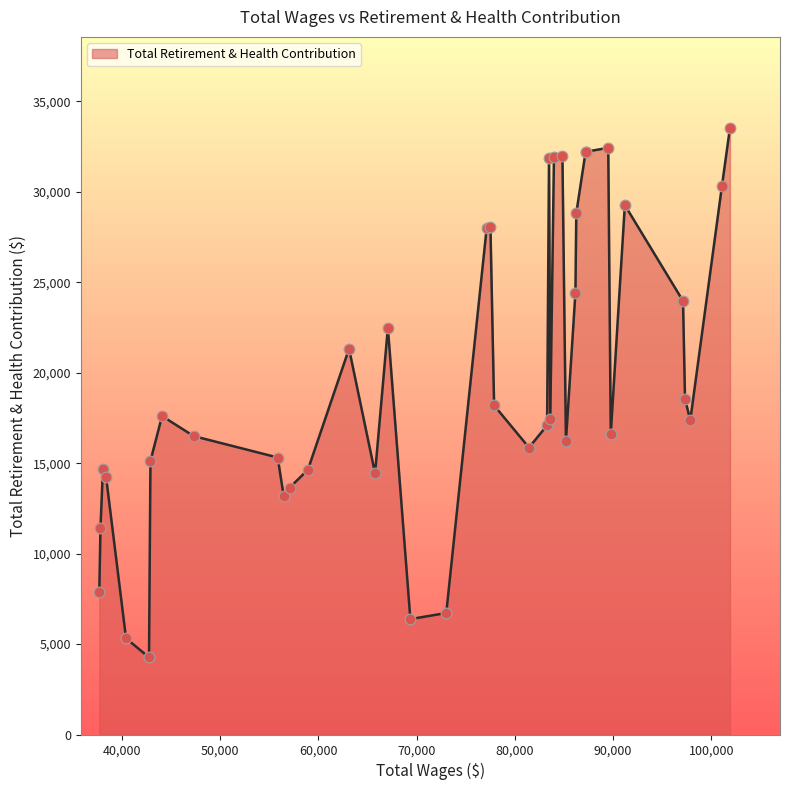

What is the greatest value displayed?

33539